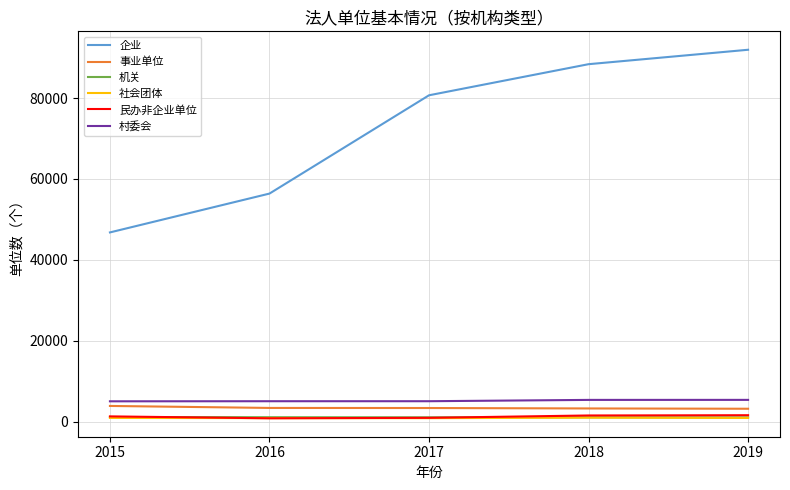

Which series changed the most between 2015 and 2017?

企业